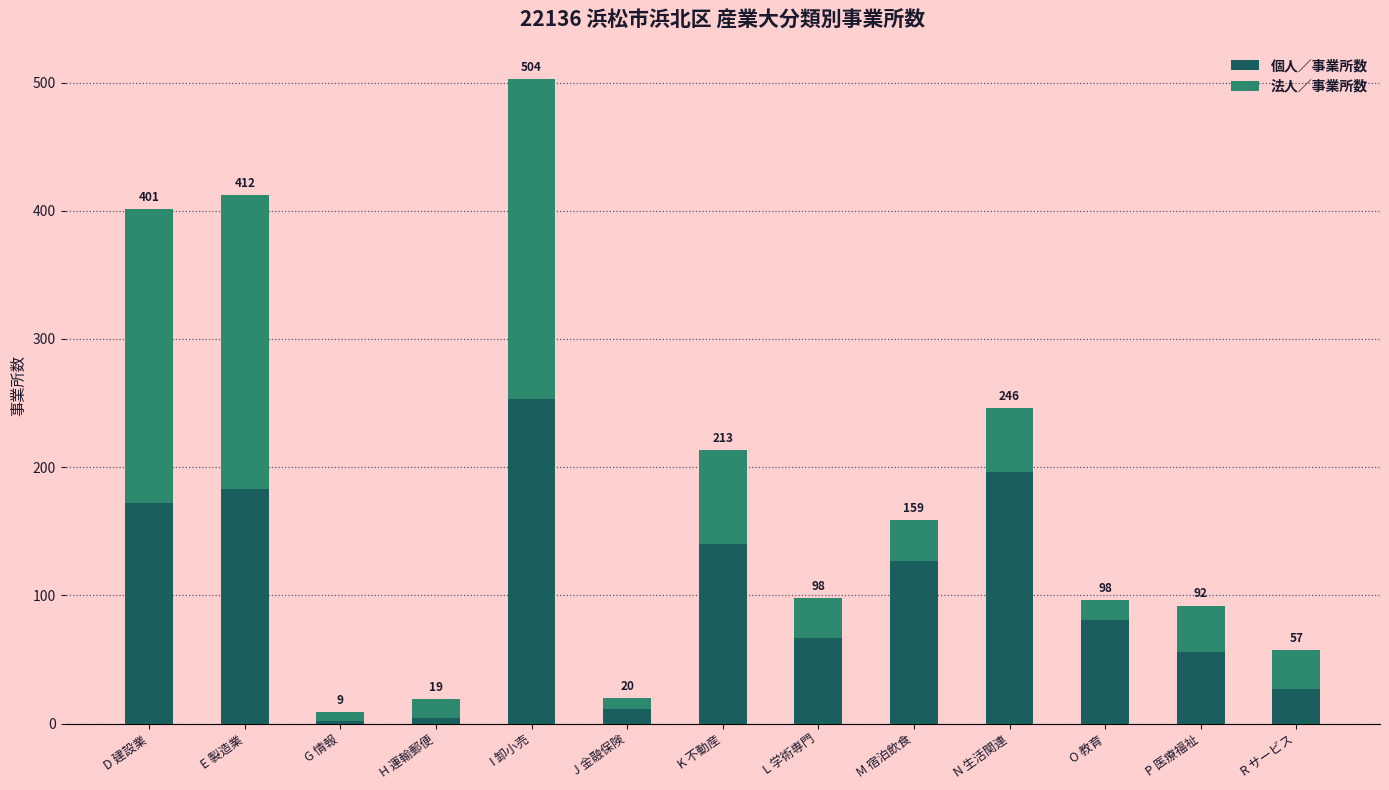

How many bars are there in total?

13